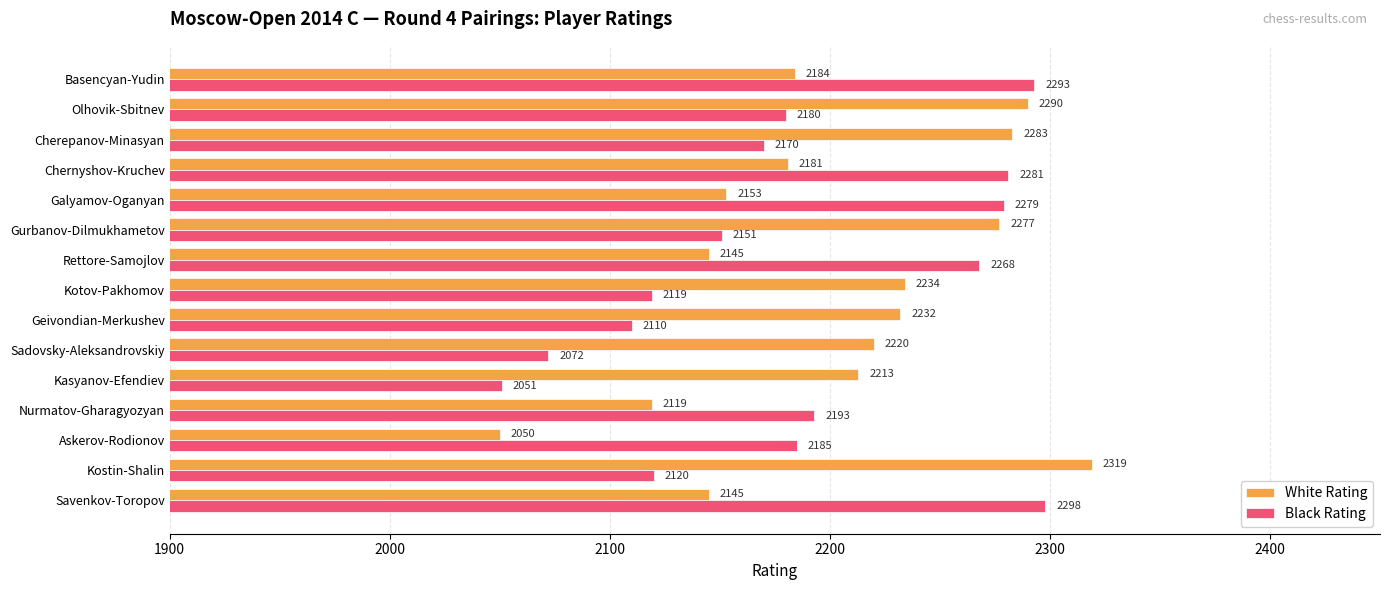

Which series has the largest total across all categories?

White Rating